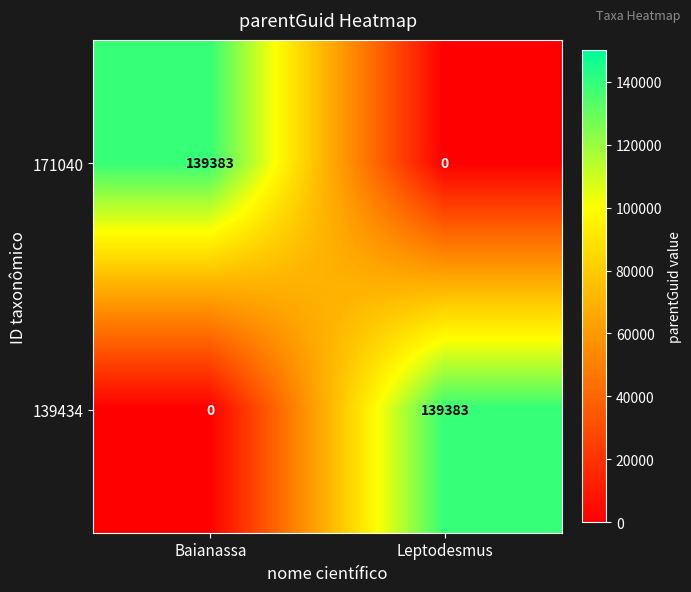

Is the value of 139434 at Leptodesmus greater than the value of 171040 at Leptodesmus?

Yes